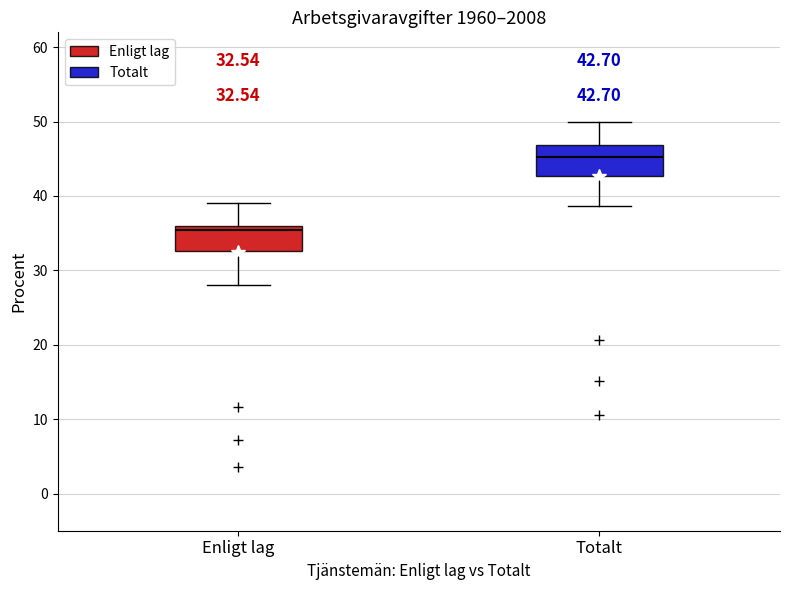

Which box has the lowest median line?

Enligt lag